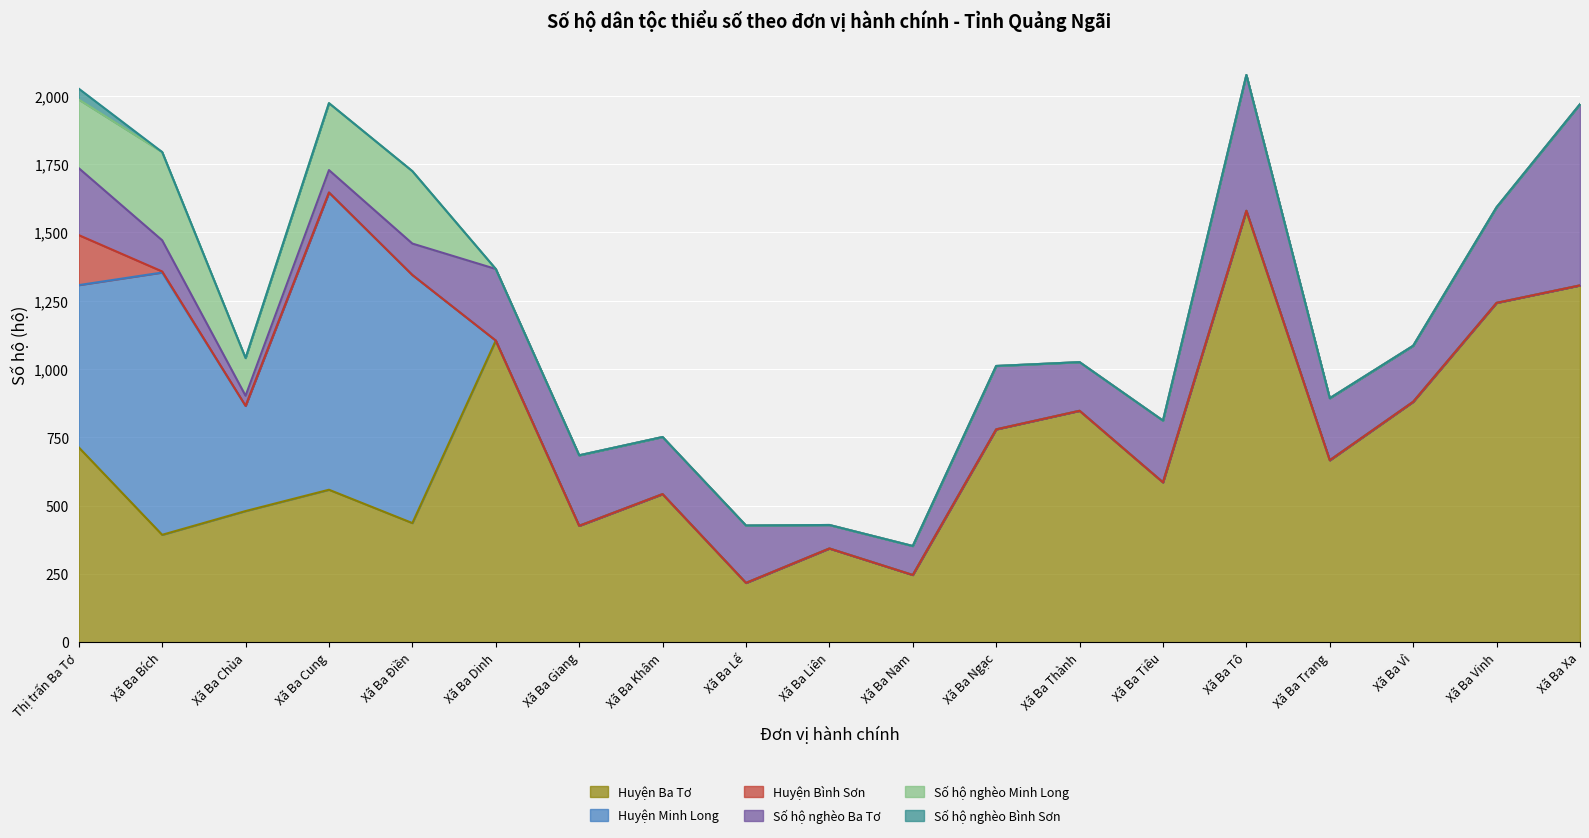

True or false: Huyện Bình Sơn has more than 2 points higher than both neighbors.

False